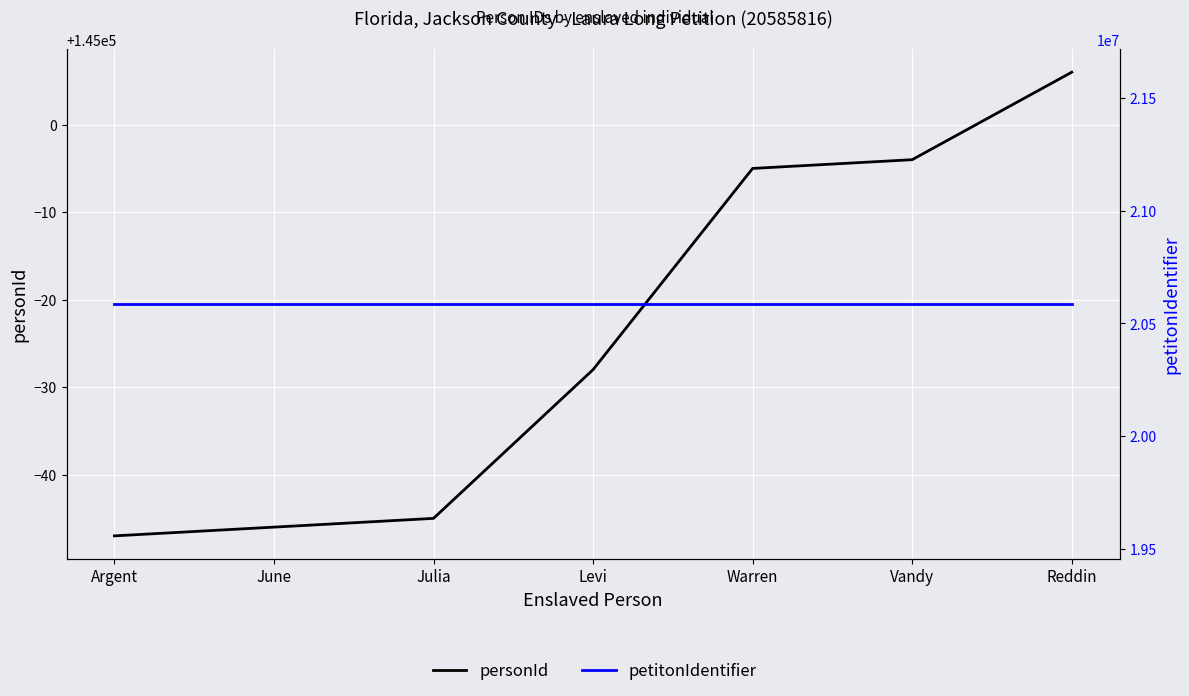

The personId series shows 210831 at Reddin. True or false?

False